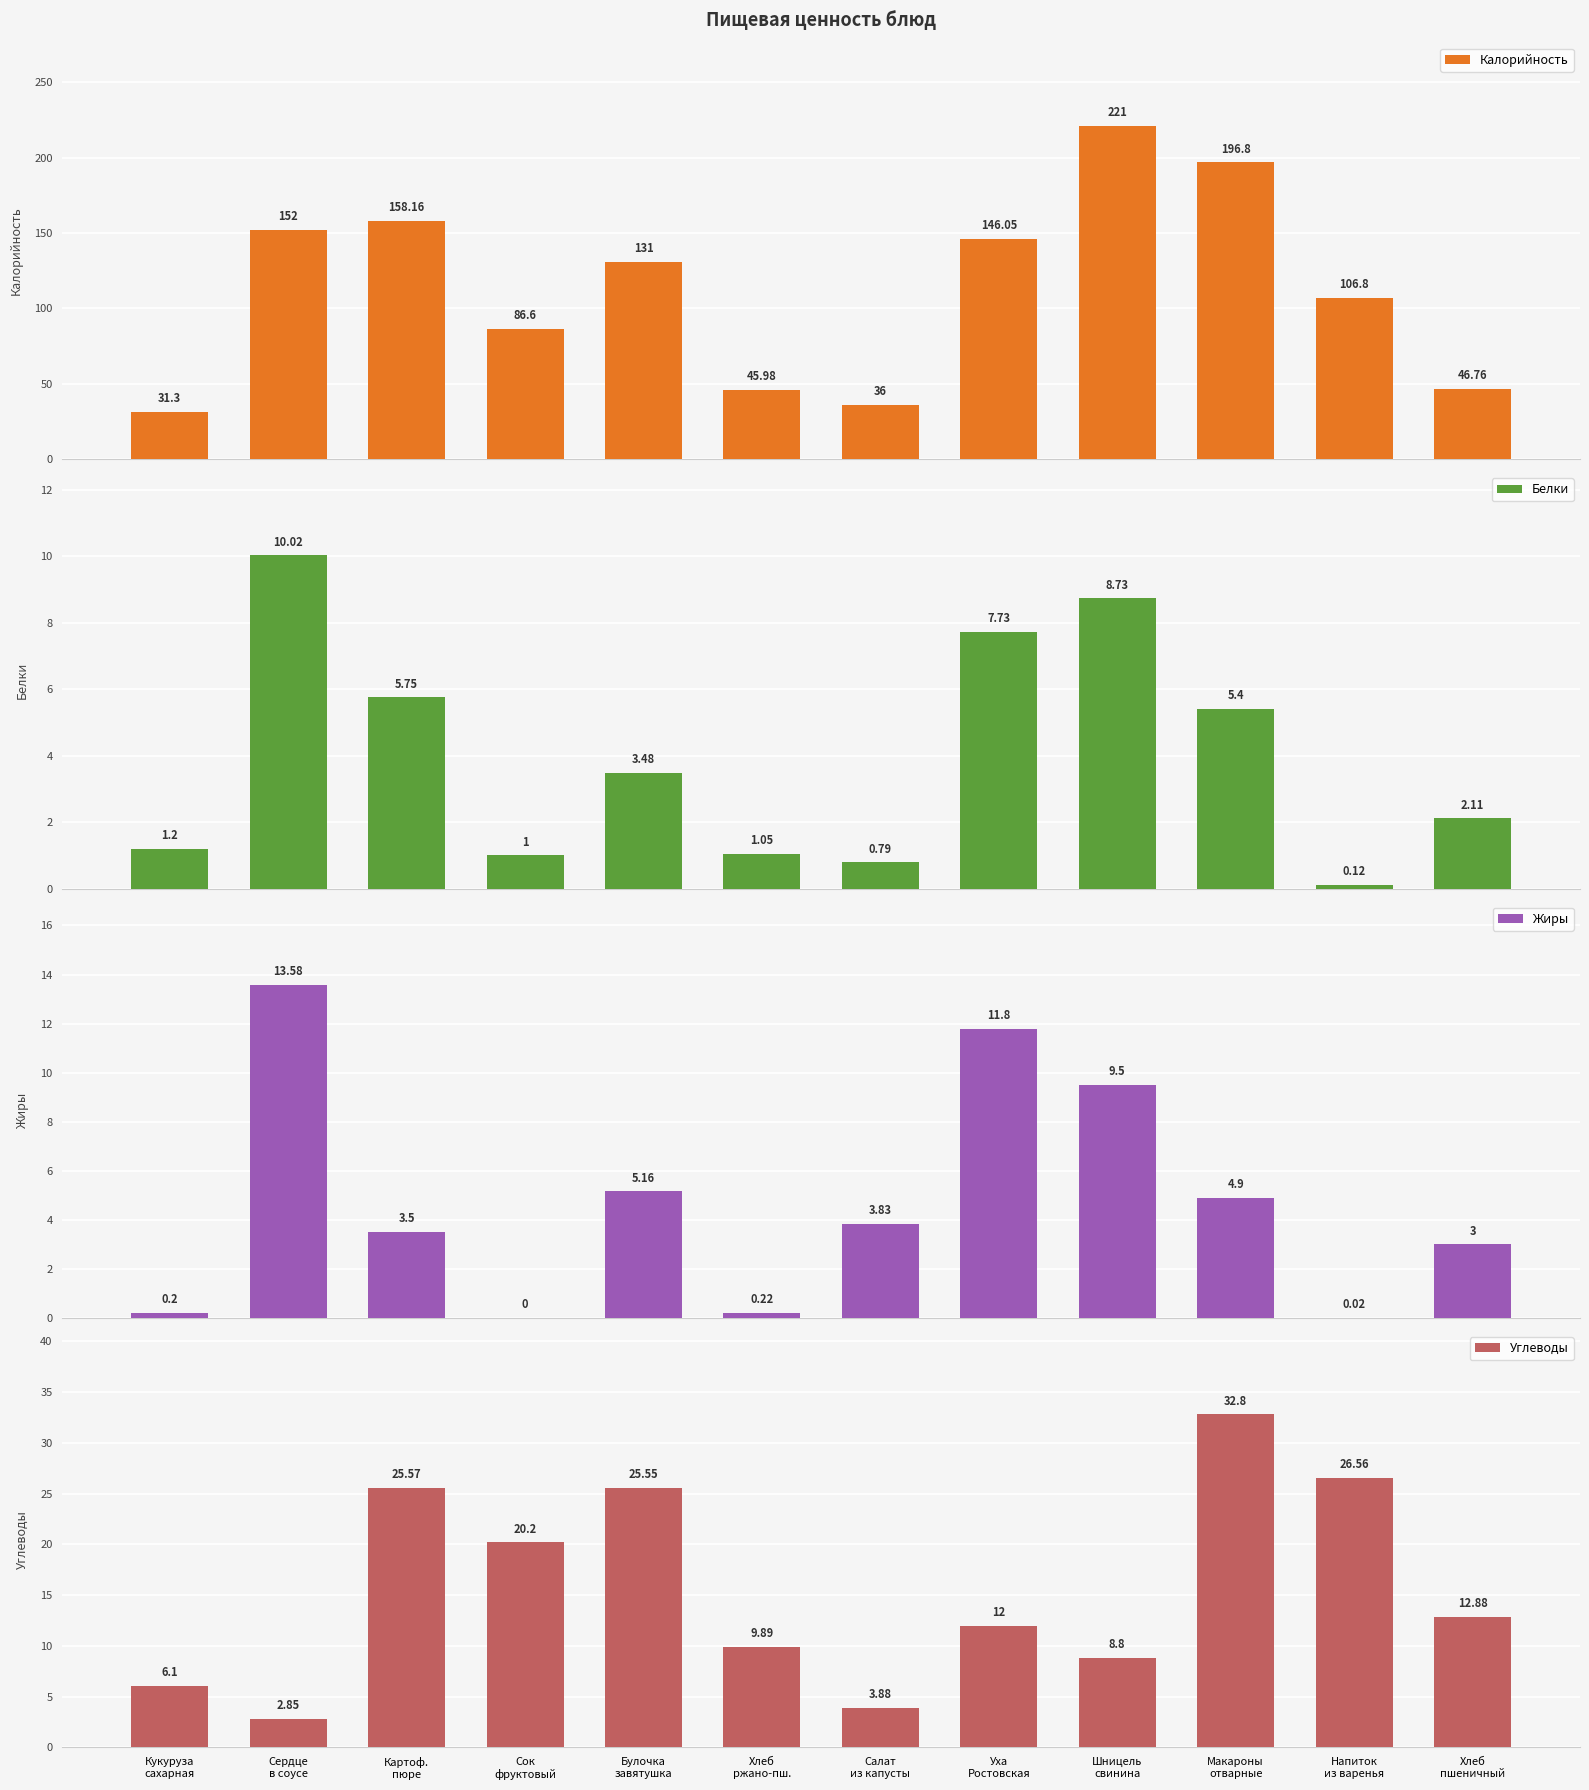

What is the value of the Калорийность bar at the 9th from the left?

221.0